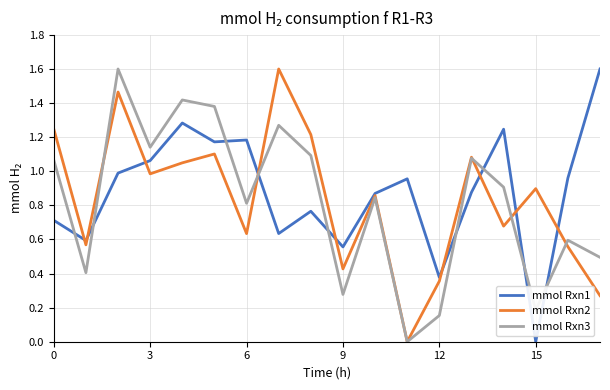

What is the maximum value for mmol Rxn1?

1.6